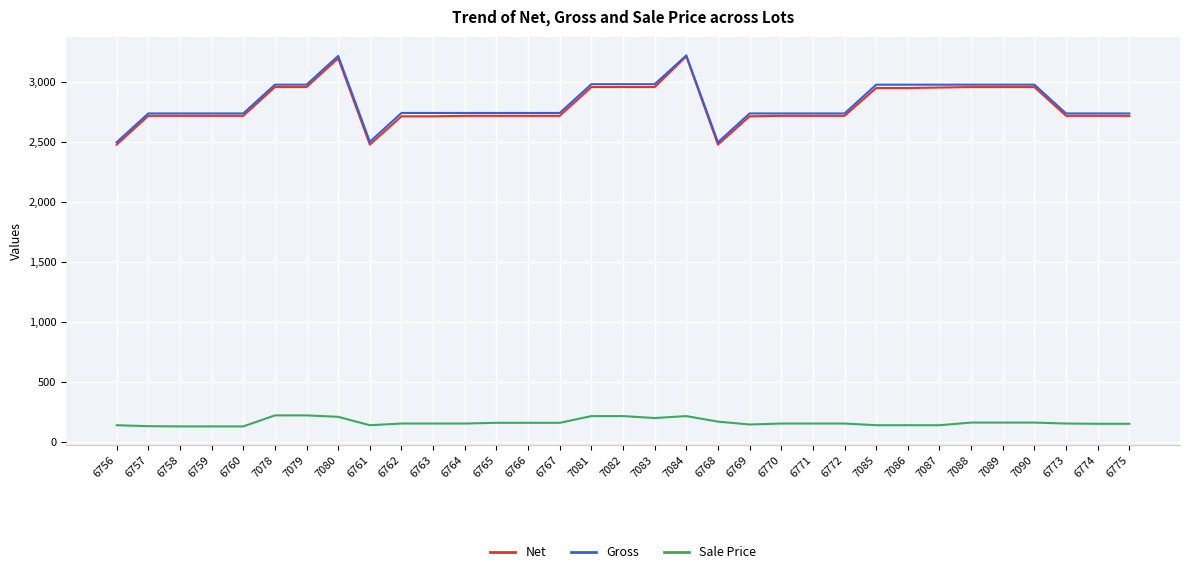

True or false: Net has a value of 3216 at 7084.

True